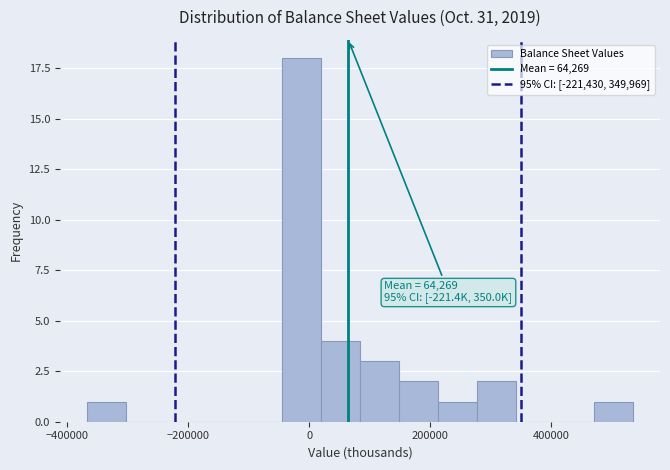

Around what value on the x-axis is the tallest bar? Give the approximate position of its centre, as read against the axis.

-20000